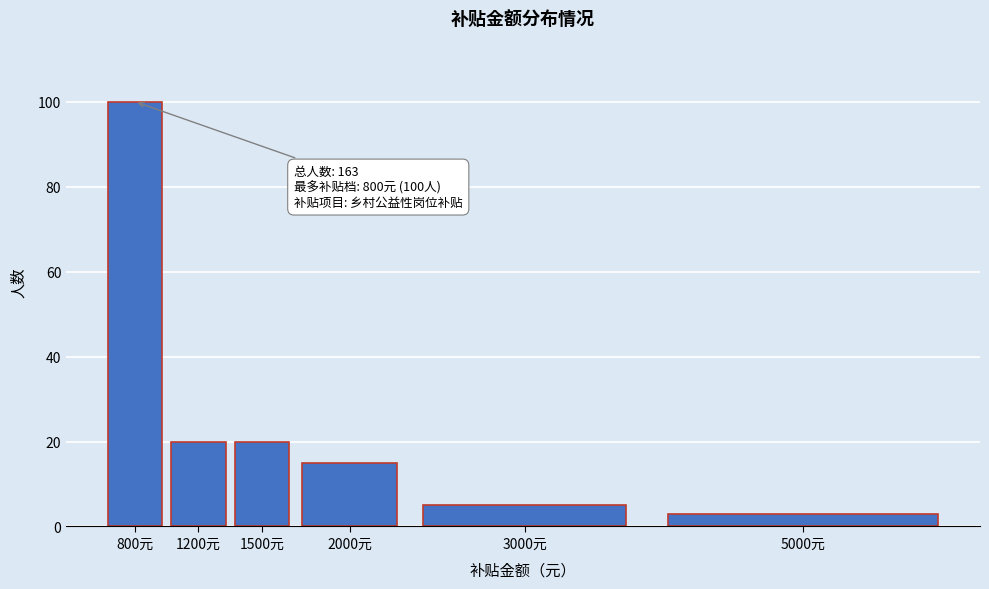

Reading right to left, what are all the values shown in this chart?

5000元=3	3000元=5	2000元=15	1500元=20	1200元=20	800元=100